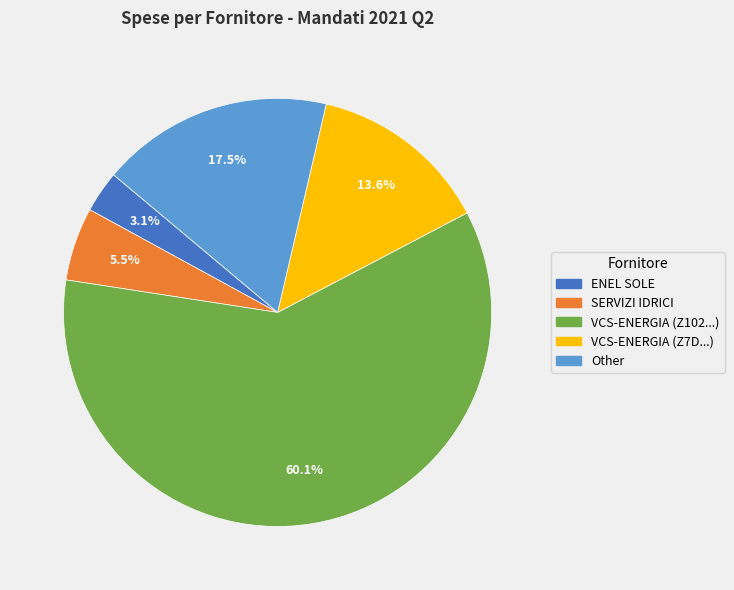

Is there a majority slice in this chart?

Yes